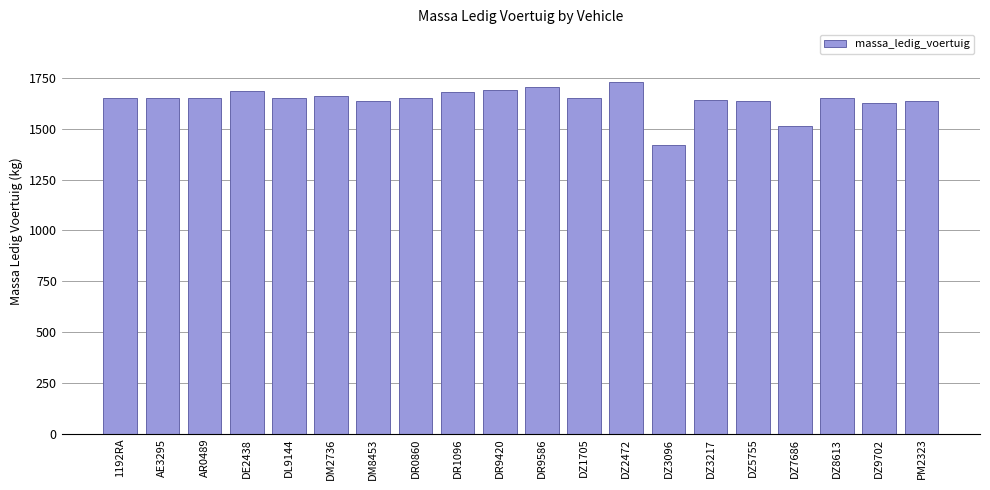

What is the change in value from AE3295 to DZ3096?

-230